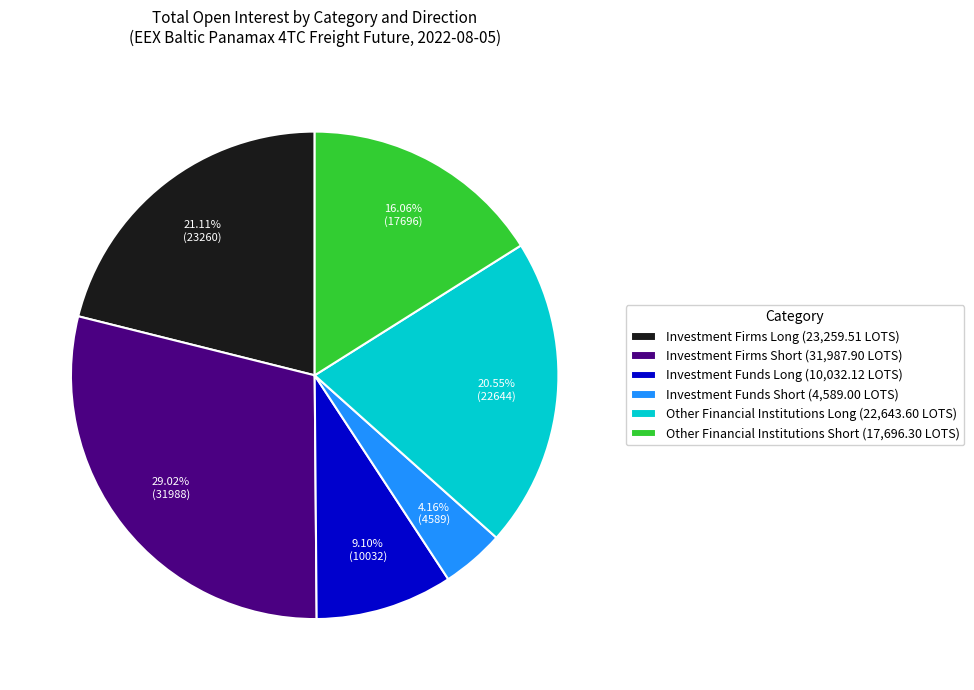

Which slice is the largest?

Investment Firms Short